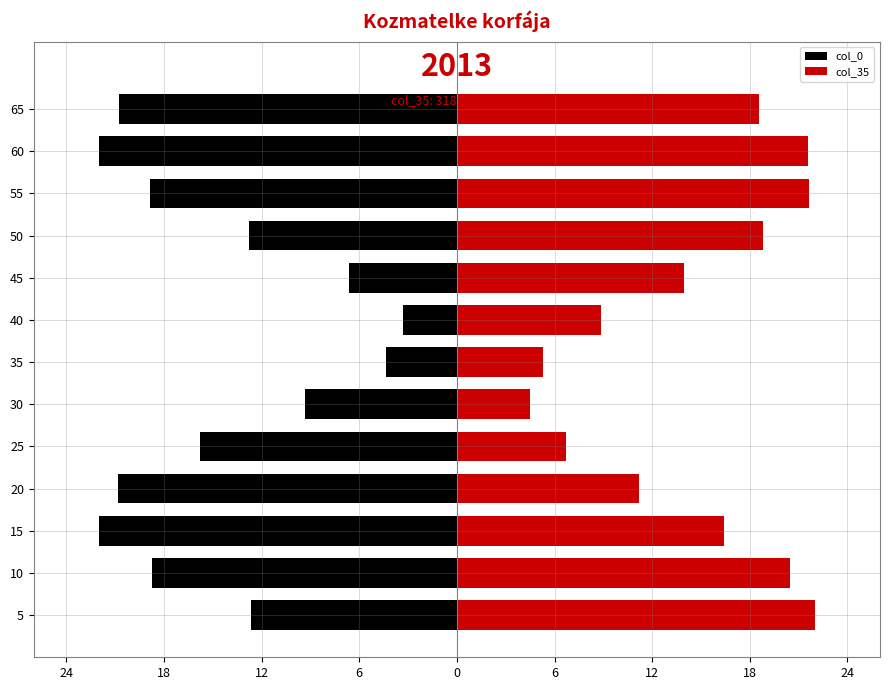

True or false: col_35 has a value of 10.0 at 25.

False